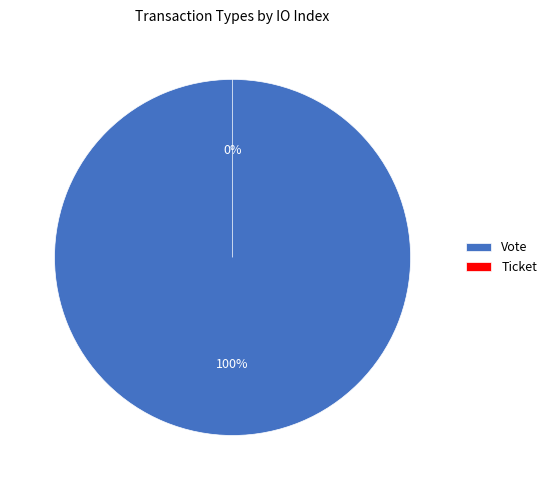

Which slice is the largest?

Vote